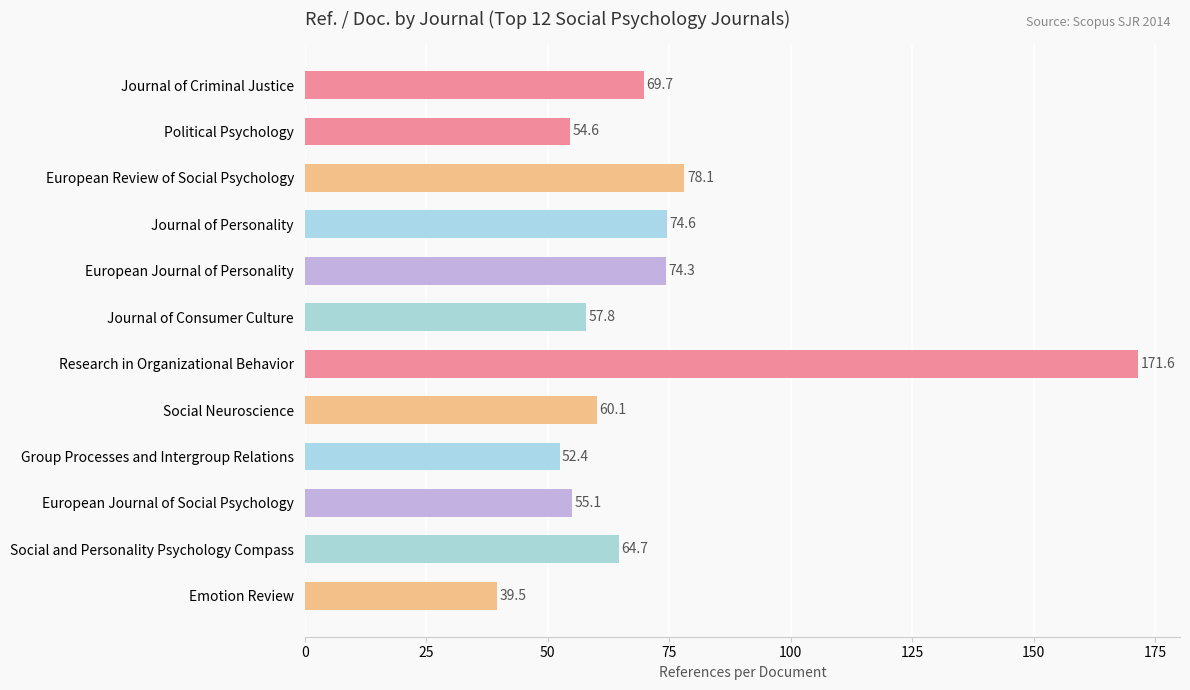

At which category does the chart reach its minimum across all series?

Emotion Review